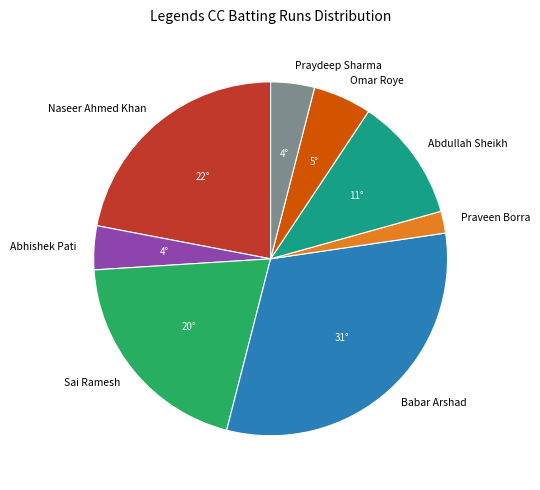

The Babar Arshad slice represents 31% of the pie. True or false?

True